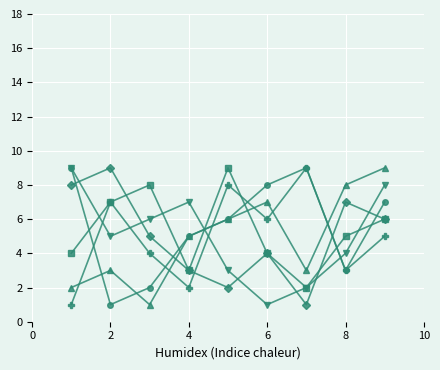

How many lines are shown in the chart?

6